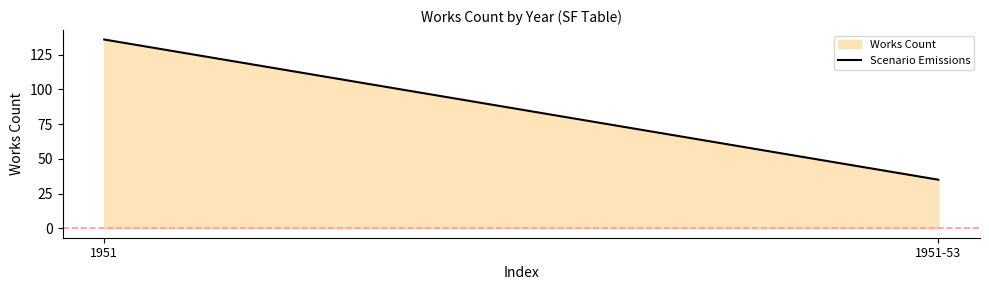

At which label is the value closest to 85?

1951-53